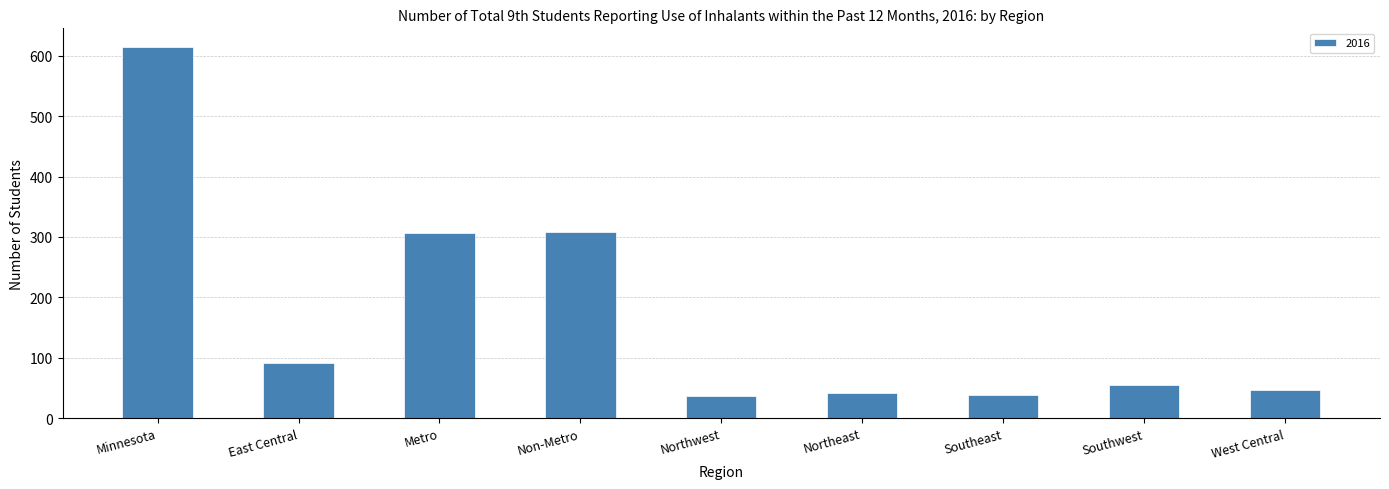

What is the label of the 5th bar from the right?

Northwest